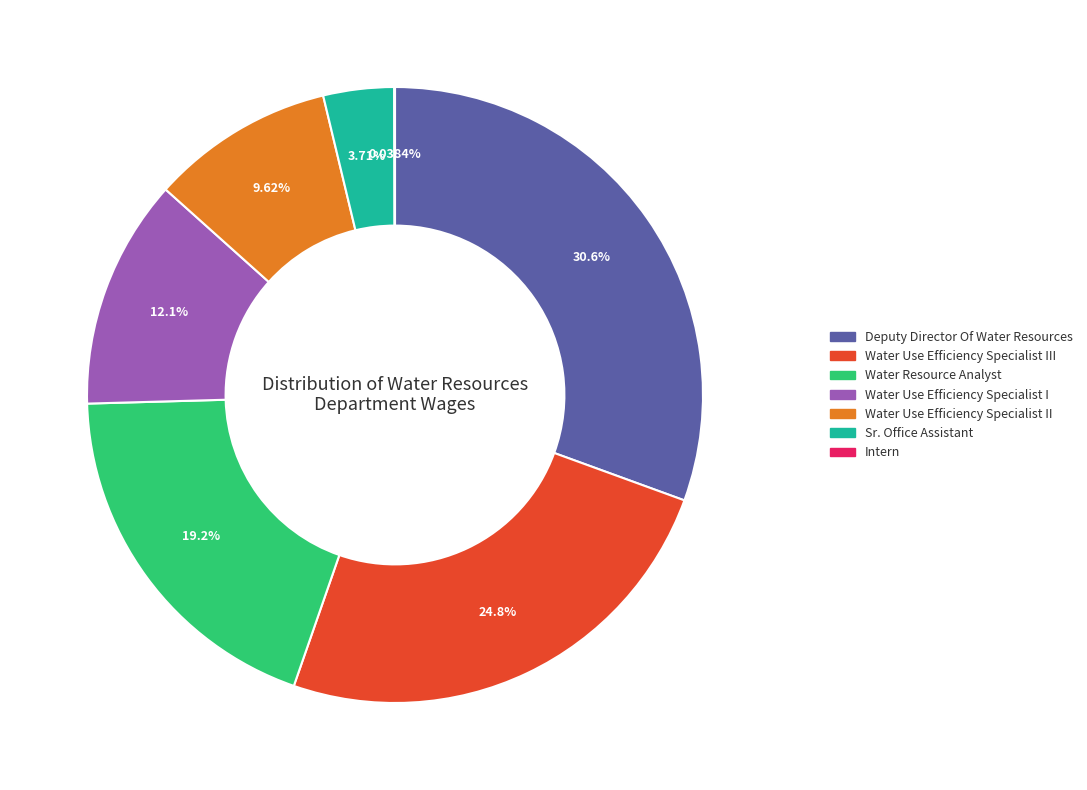

Does any single category account for the majority?

No